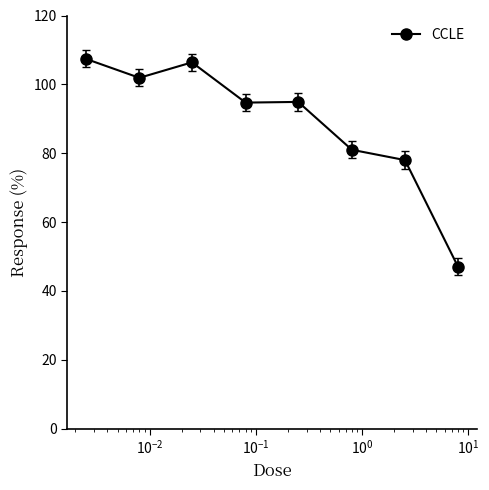

What is the minimum value shown in the chart?

47.0